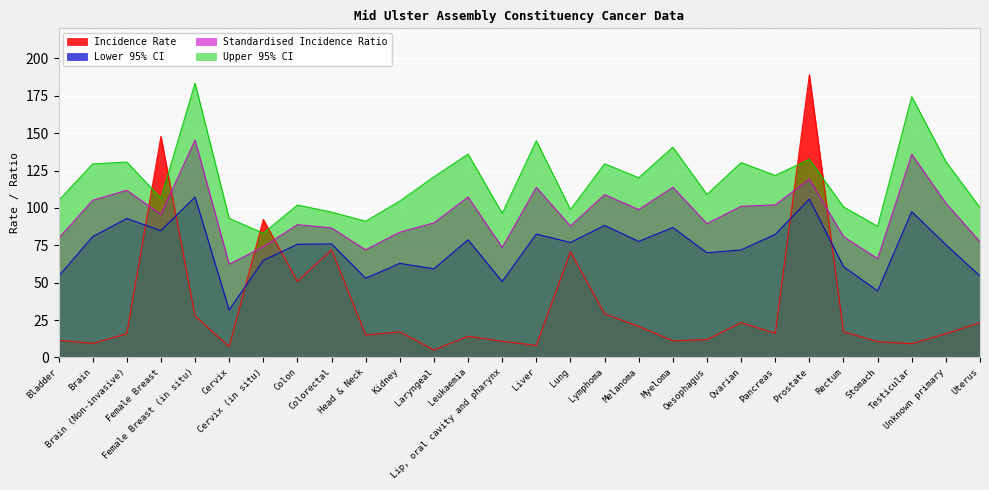

Where is the first local maximum for Standardised Incidence Ratio?

Brain (Non-invasive)